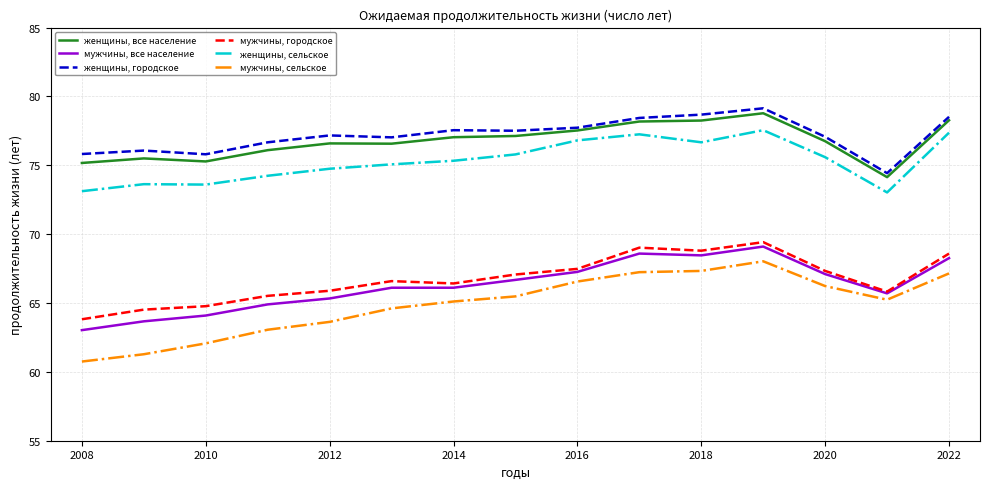

Rank the series by their maximum value, from lowest to highest.

мужчины, сельское, мужчины, все население, мужчины, городское, женщины, сельское, женщины, все население, женщины, городское